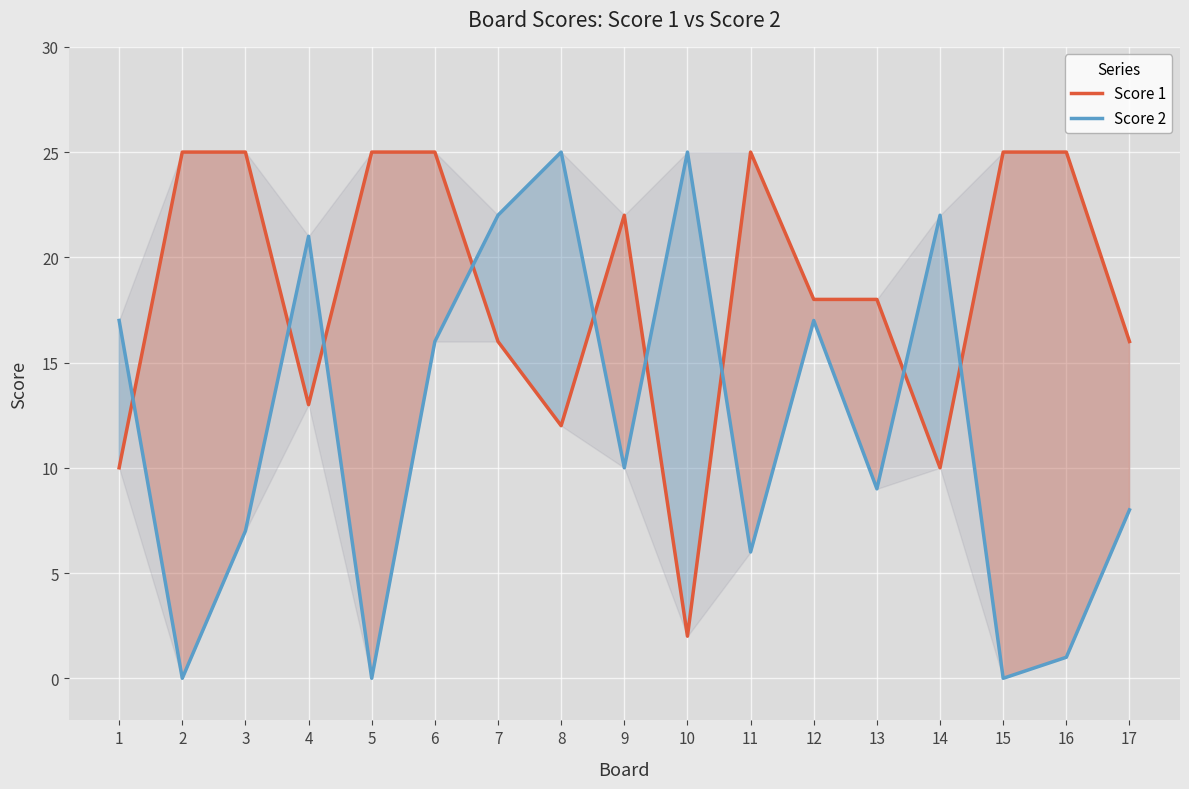

Count the number of categories in the chart.

17